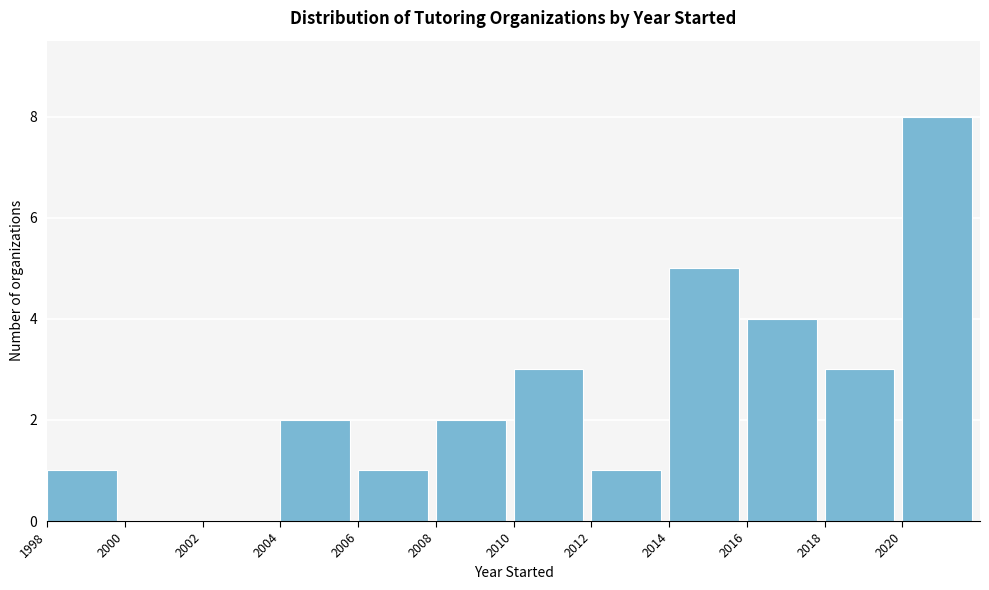

Which range on the x-axis has the tallest bar?

2020 to 2022